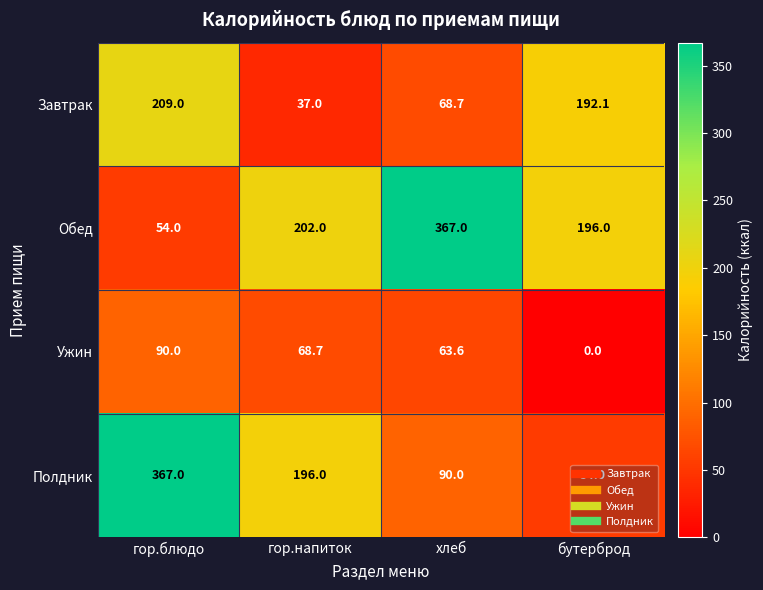

Where is Ужин nearest to the value 45?

хлеб